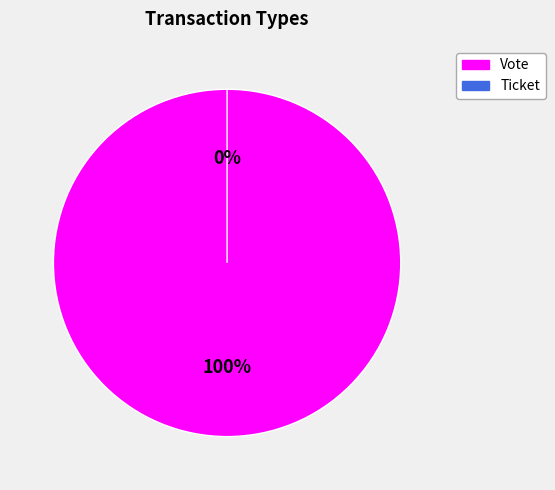

What is the change in value from Vote to Ticket?

-1